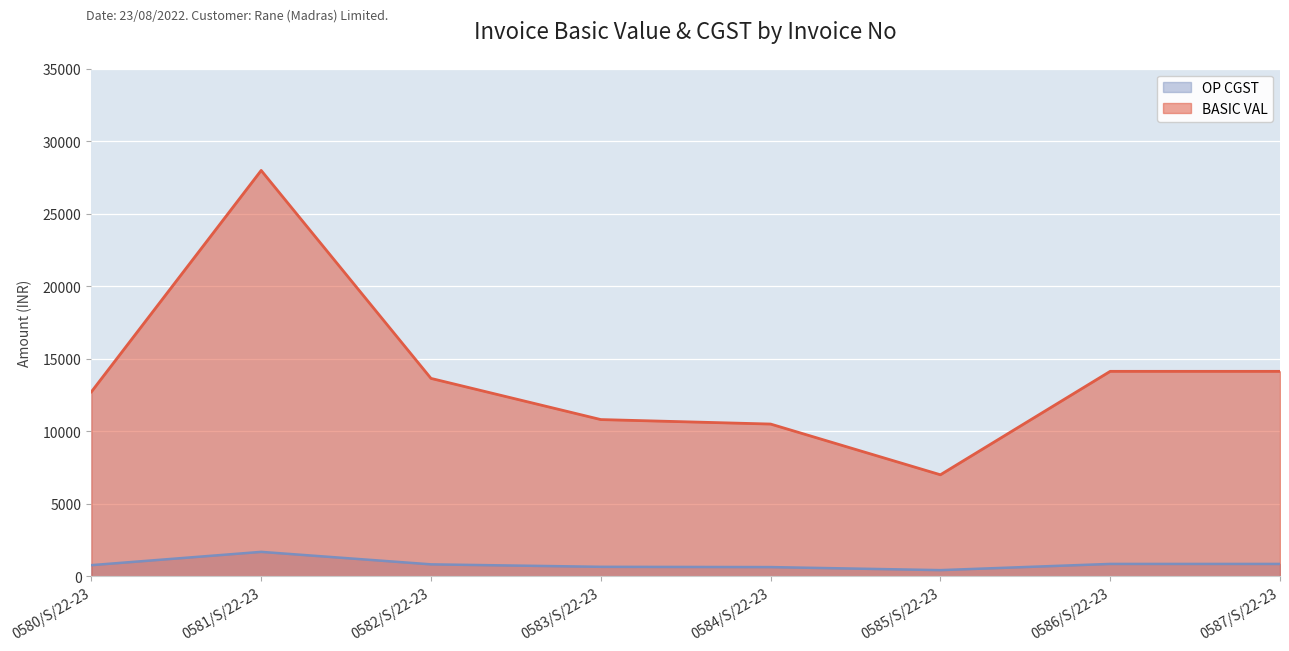

True or false: BASIC VAL and OP CGST intersect in this chart.

False